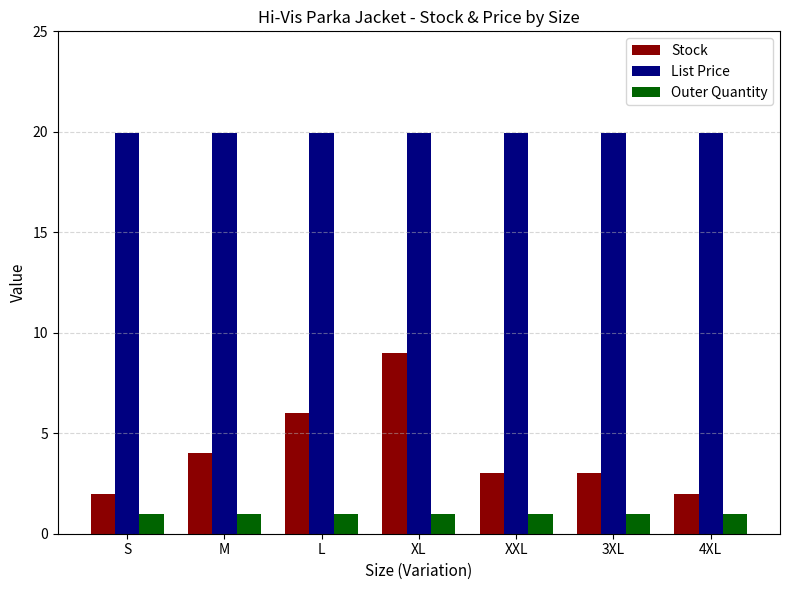

Rank the series by their maximum value, from lowest to highest.

Outer Quantity, Stock, List Price